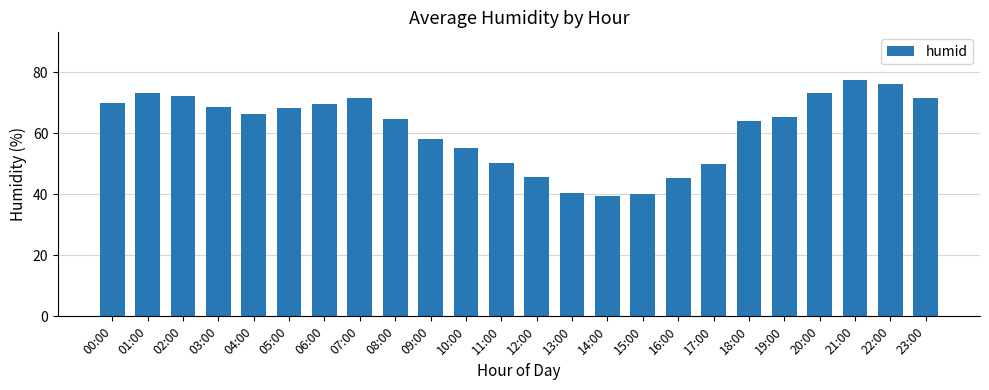

What is the change in value from 16:00 to 22:00?

+30.9